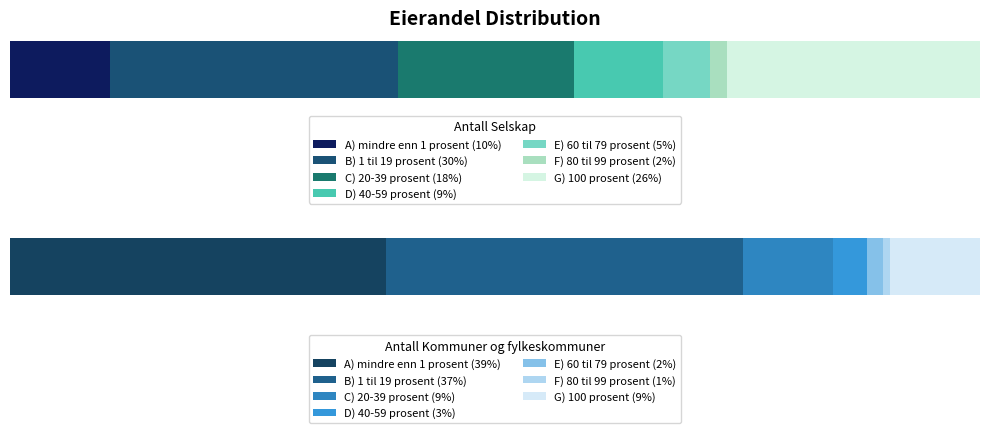

How many bars are there in total?

14